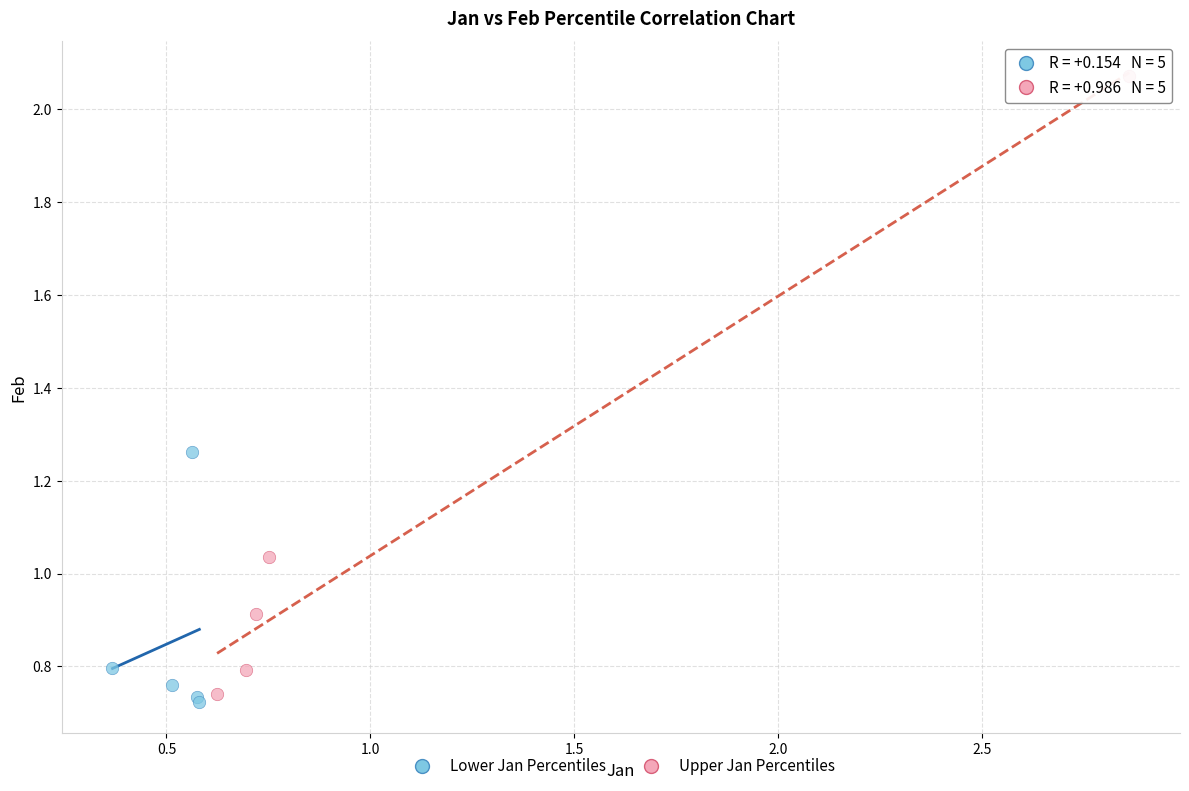

Which series has the largest Y range (max minus min)?

Upper Jan Percentiles